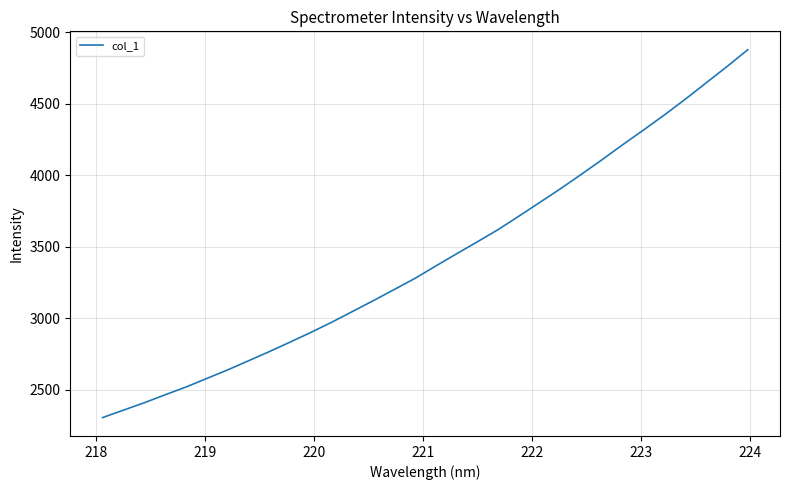

What is the greatest value displayed?

4876.2